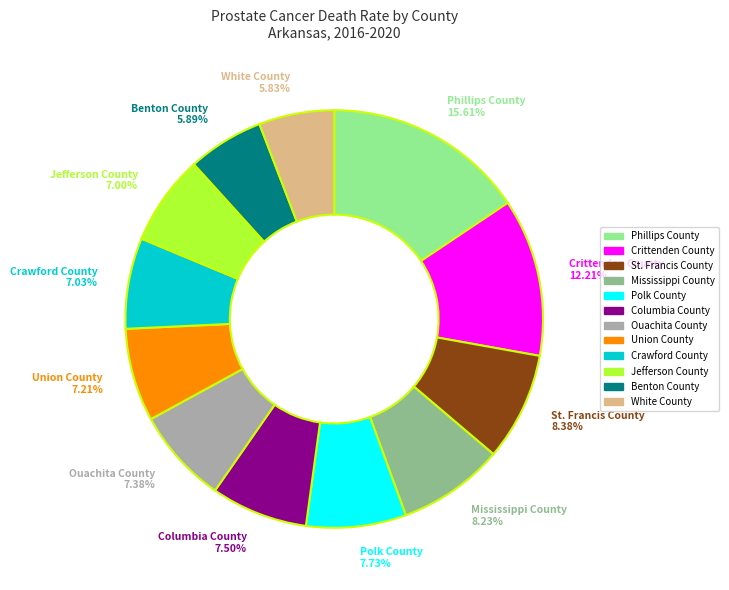

To the nearest percent, what percentage of the pie is White County?

6%